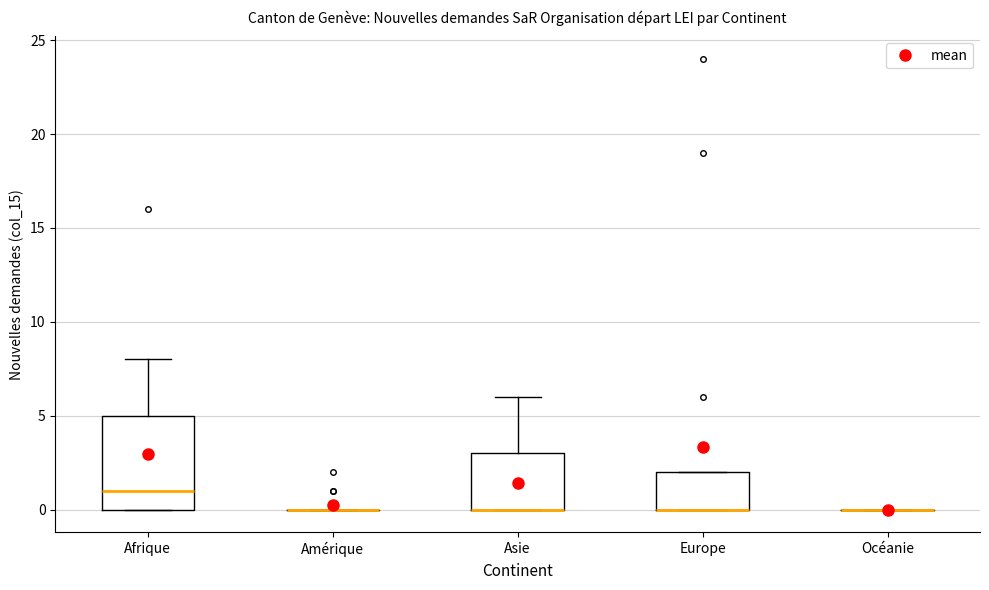

Reading left to right, read every box against the y-axis: the position of its median line, the range the box covers, and the ends of its whiskers. The values are not printed on the chart, so give them approximately, as read against the axis.

Afrique: median 1, box 0 to 5, whiskers 0 to 8
Amérique: box collapsed to a line at 0, whiskers 0 to 0
Asie: median 0 (drawn on the box's lower edge), box 0 to 3, whiskers 0 to 6
Europe: median 0 (drawn on the box's lower edge), box 0 to 2, whiskers 0 to 2
Océanie: box collapsed to a line at 0, whiskers 0 to 0